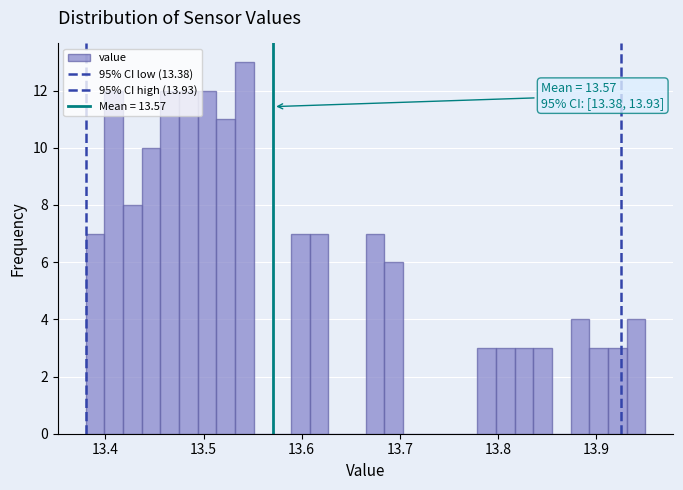

Around what value on the x-axis is the tallest bar? Give the approximate position of its centre, as read against the axis.

13.54